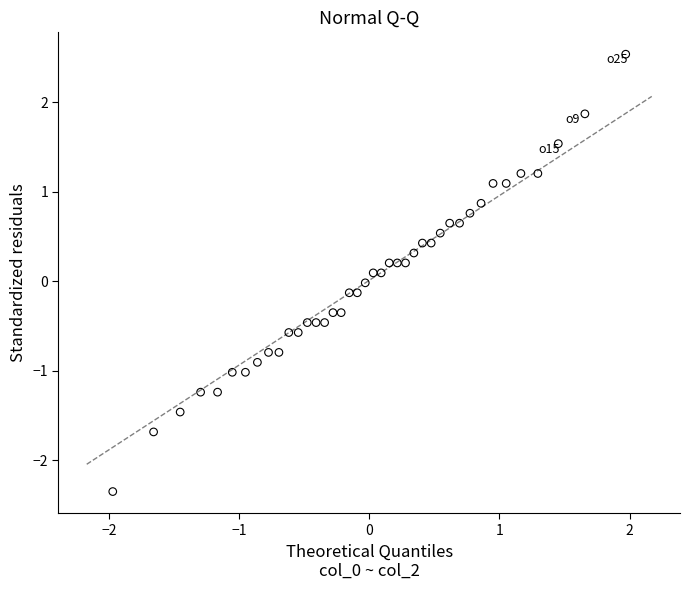

What is the range of X values (max minus min)?

3.9